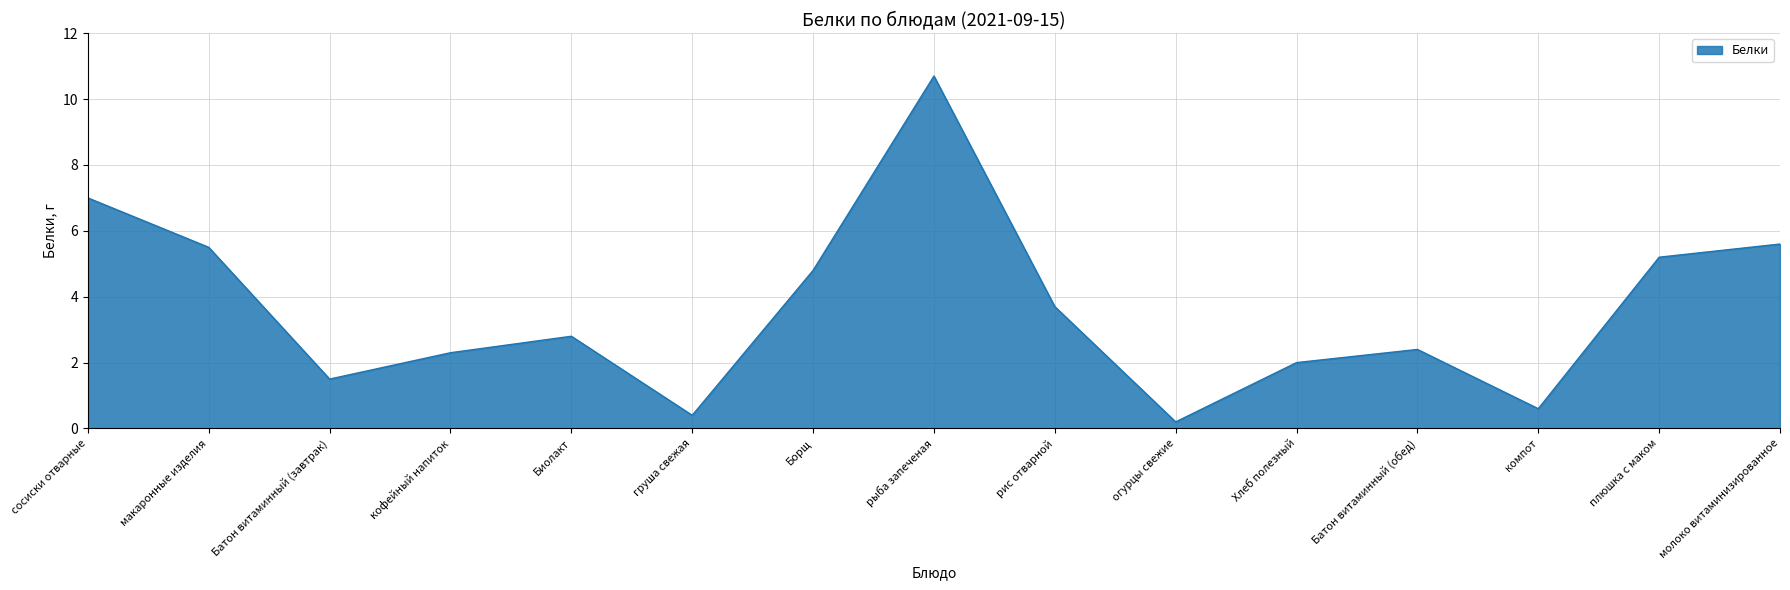

Rank the categories by value from lowest to highest.

огурцы свежие, груша свежая, компот, Батон витаминный (завтрак), Хлеб полезный, кофейный напиток, Батон витаминный (обед), Биолакт, рис отварной, Борщ, плюшка с маком, макаронные изделия, молоко витаминизированное, сосиски отварные, рыба запеченая